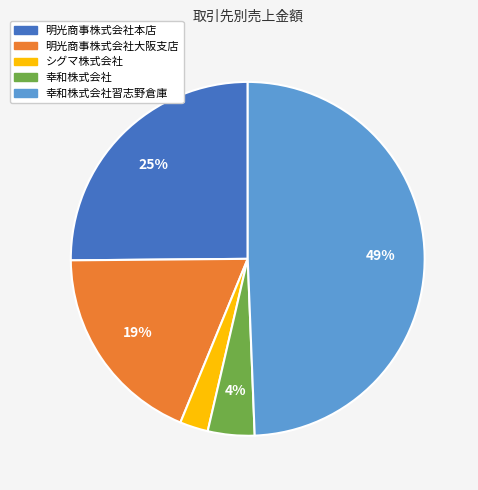

Is there any slice that represents more than half of the pie?

No